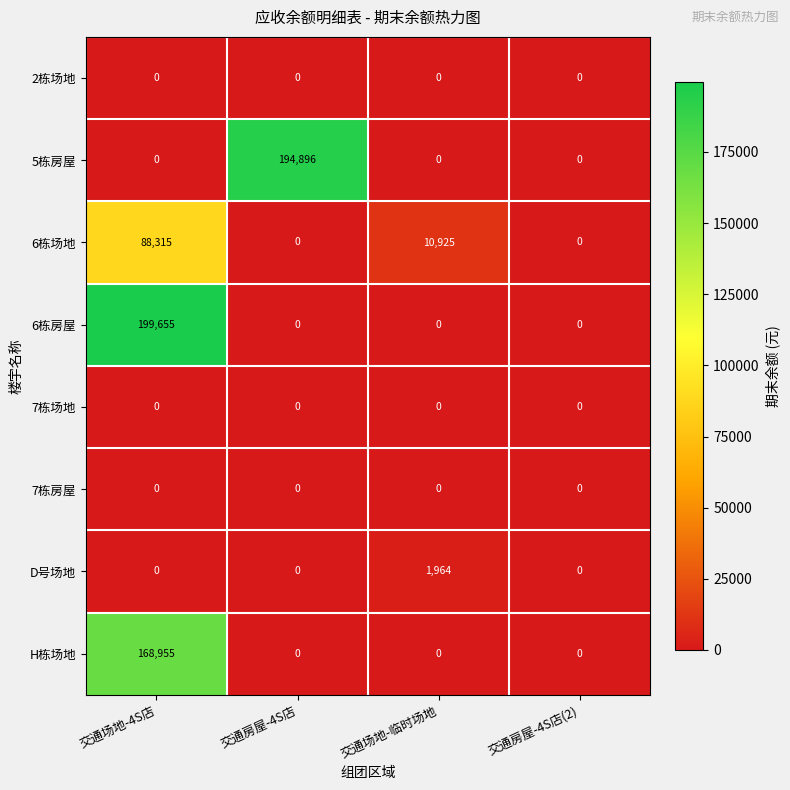

What is the maximum value shown in the chart?

199655